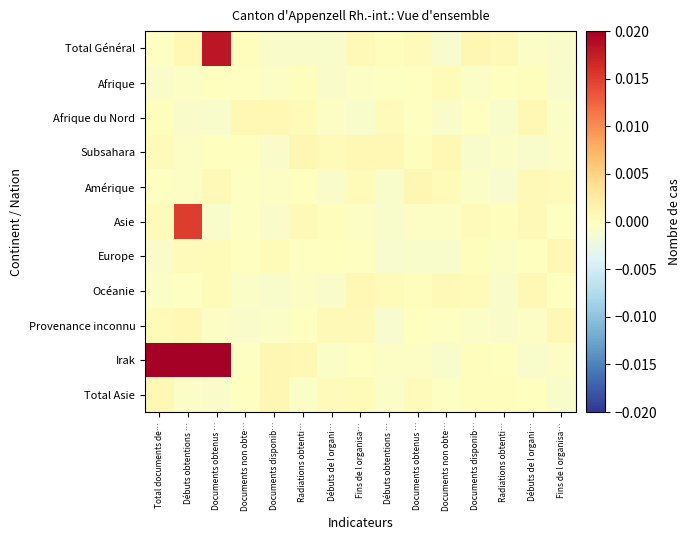

Which series has the largest total across all categories?

Irak